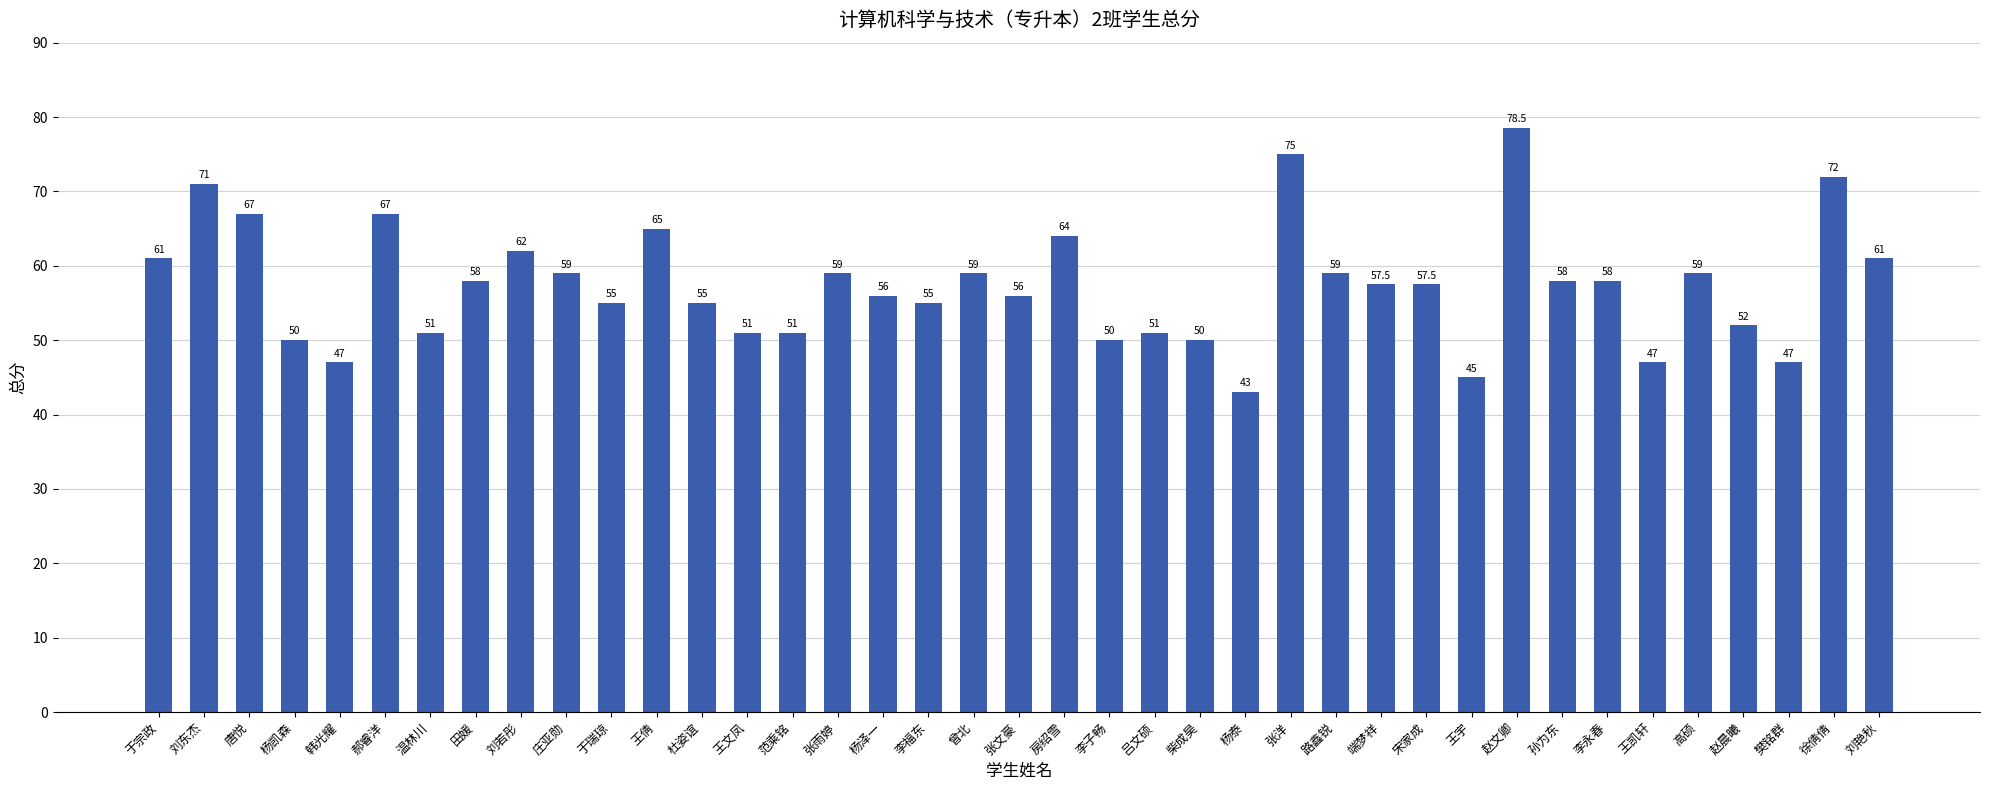

The chart shows a value of 75.0 at 张洋. True or false?

True